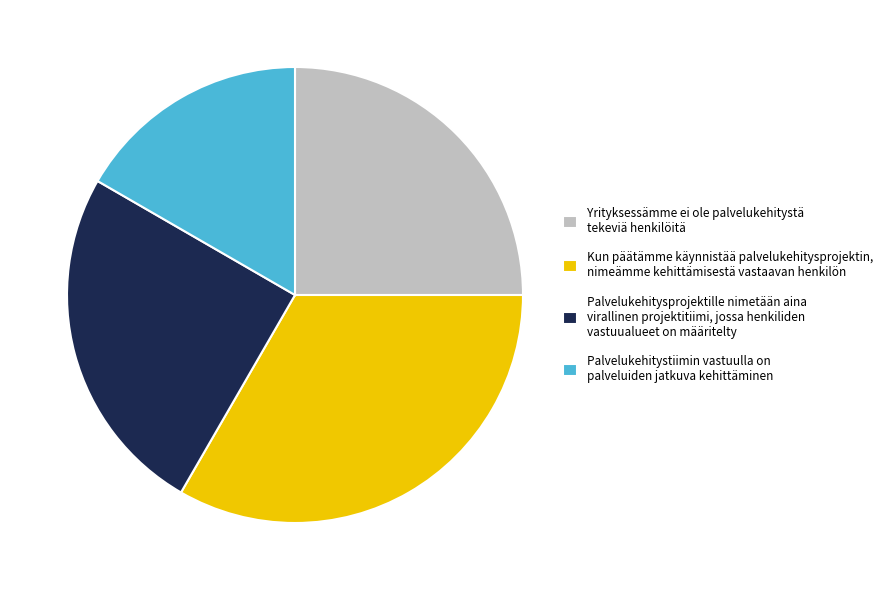

Does any single category account for the majority?

No